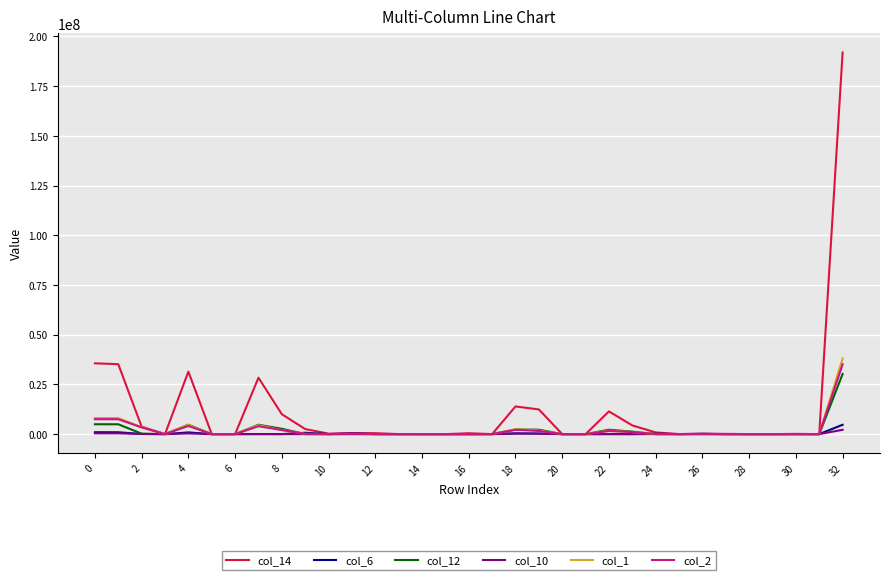

What is the greatest value displayed?

191898234